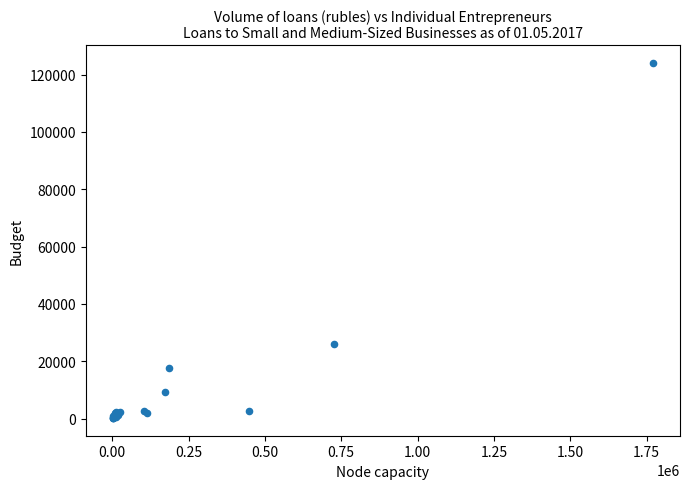

What Y value in the scatter plot is closest to 62133?

25851